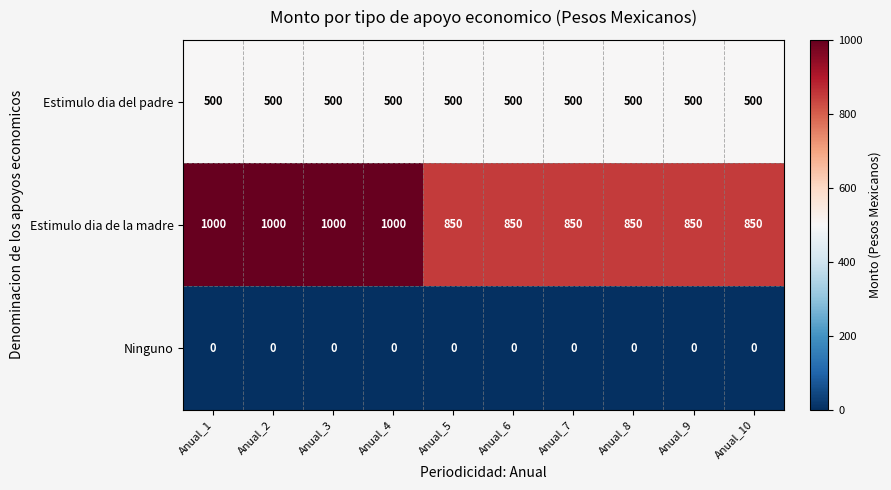

How many distinct data groups are displayed?

3